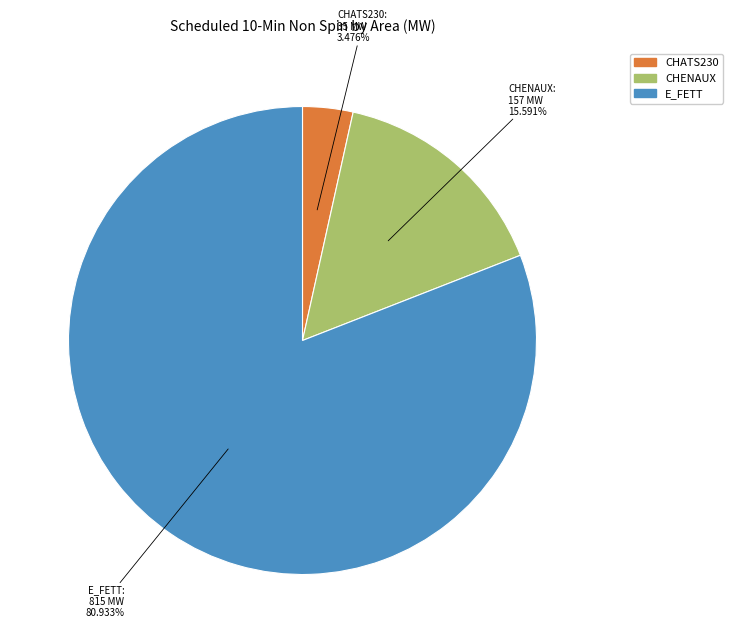

Does any single category account for the majority?

Yes